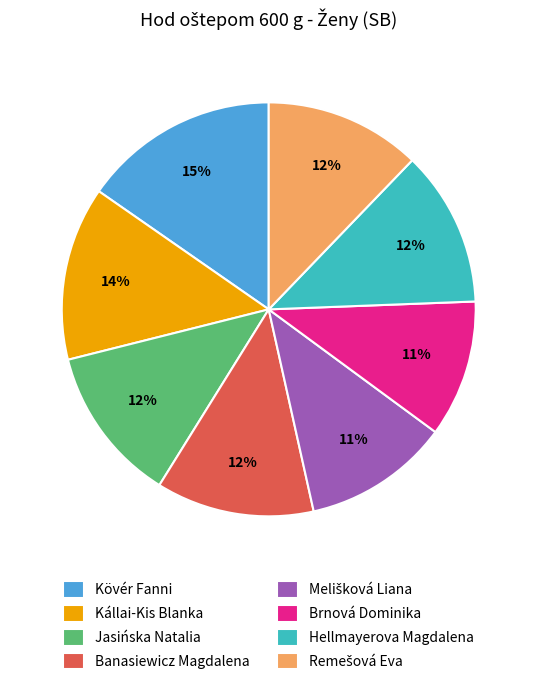

What is the ratio of the value at Hellmayerova Magdalena to the value at Brnová Dominika?

1.1